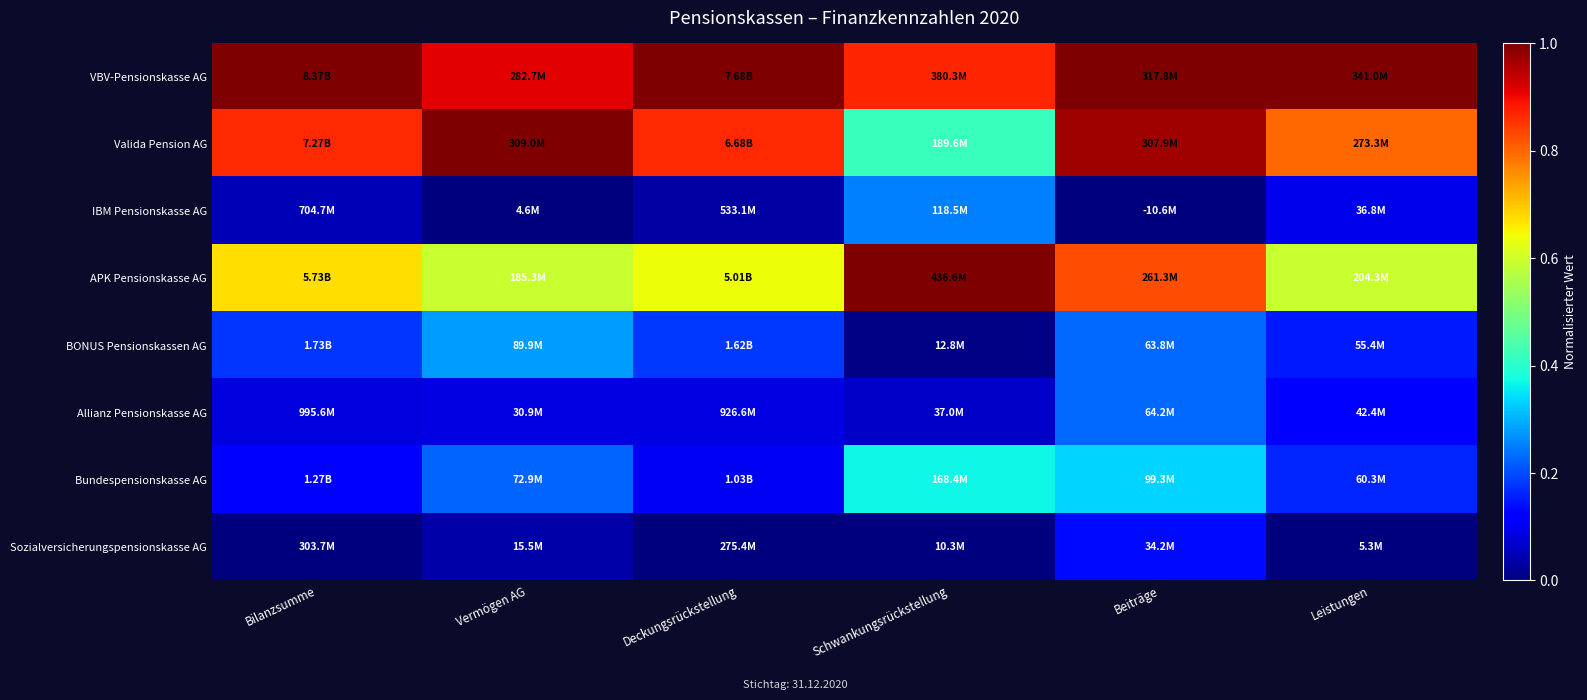

Reading right to left, what are all the values shown in this chart?

VBV-Pensionskasse AG: Leistungen=1.0	Beiträge=1.0	Schwankungsrückstellung=0.9	Deckungsrückstellung=1.0	Vermögen AG=0.9	Bilanzsumme=1.0
Valida Pension AG: Leistungen=0.8	Beiträge=1.0	Schwankungsrückstellung=0.4	Deckungsrückstellung=0.9	Vermögen AG=1.0	Bilanzsumme=0.9
IBM Pensionskasse AG: Leistungen=0.1	Beiträge=0.0	Schwankungsrückstellung=0.3	Deckungsrückstellung=0.0	Vermögen AG=0.0	Bilanzsumme=0.0
APK Pensionskasse AG: Leistungen=0.6	Beiträge=0.8	Schwankungsrückstellung=1.0	Deckungsrückstellung=0.6	Vermögen AG=0.6	Bilanzsumme=0.7
BONUS Pensionskassen AG: Leistungen=0.1	Beiträge=0.2	Schwankungsrückstellung=0.0	Deckungsrückstellung=0.2	Vermögen AG=0.3	Bilanzsumme=0.2
Allianz Pensionskasse AG: Leistungen=0.1	Beiträge=0.2	Schwankungsrückstellung=0.1	Deckungsrückstellung=0.1	Vermögen AG=0.1	Bilanzsumme=0.1
Bundespensionskasse AG: Leistungen=0.2	Beiträge=0.3	Schwankungsrückstellung=0.4	Deckungsrückstellung=0.1	Vermögen AG=0.2	Bilanzsumme=0.1
Sozialversicherungspensionskasse AG: Leistungen=0.0	Beiträge=0.1	Schwankungsrückstellung=0.0	Deckungsrückstellung=0.0	Vermögen AG=0.0	Bilanzsumme=0.0